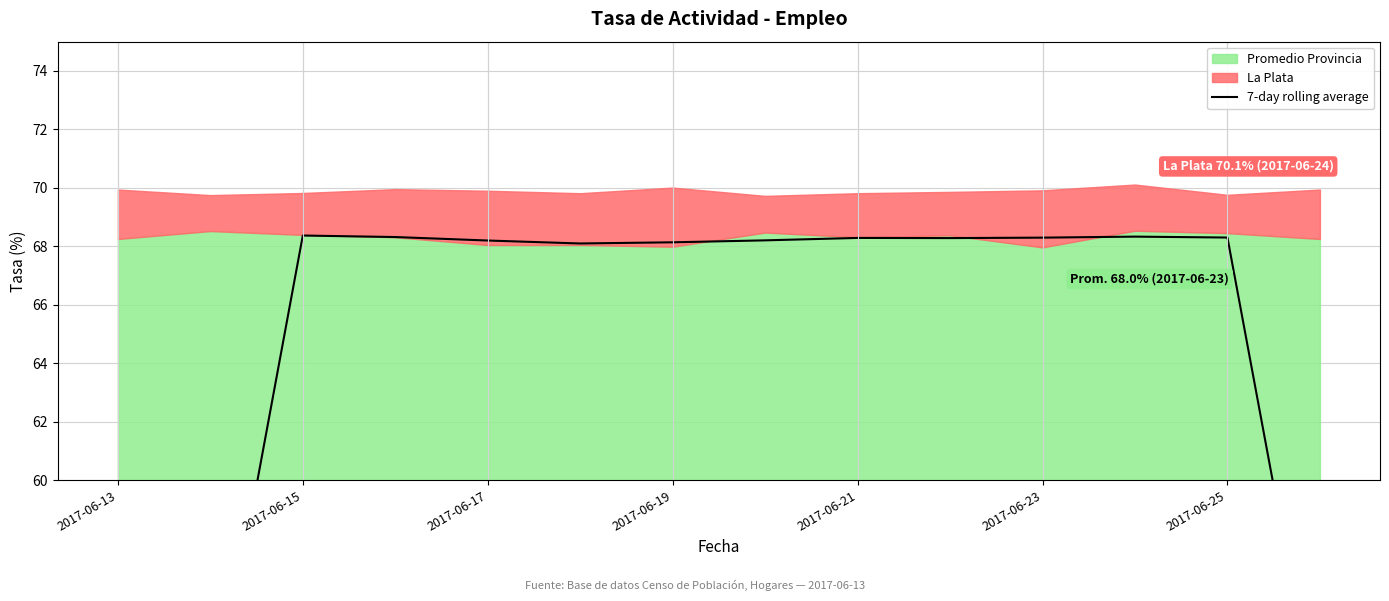

What is the sum of the values at 2017-06-19 and 2017-06-23?

136.4